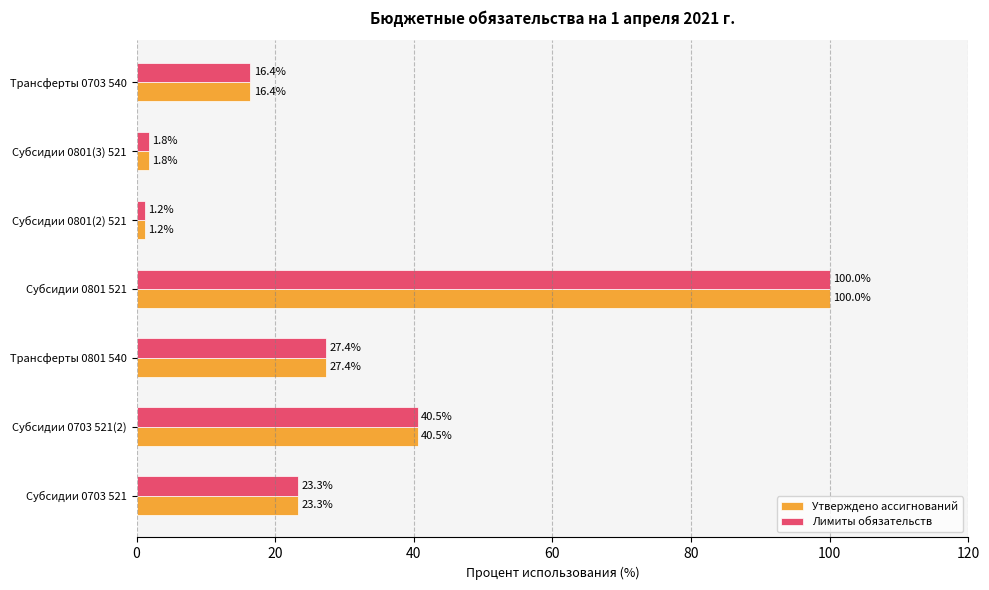

Rank the categories by Утверждено ассигнований value from lowest to highest.

Субсидии 0801(2) 521, Субсидии 0801(3) 521, Трансферты 0703 540, Субсидии 0703 521, Трансферты 0801 540, Субсидии 0703 521(2), Субсидии 0801 521